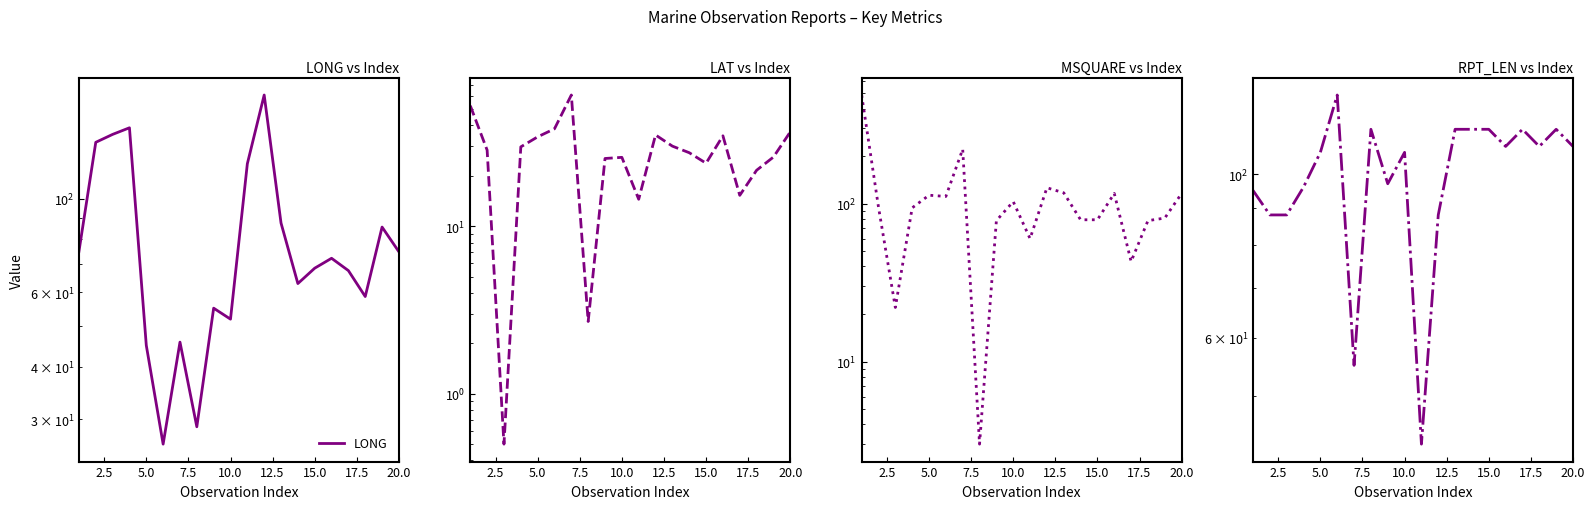

True or false: MSQUARE has more than 1 points higher than both neighbors.

True